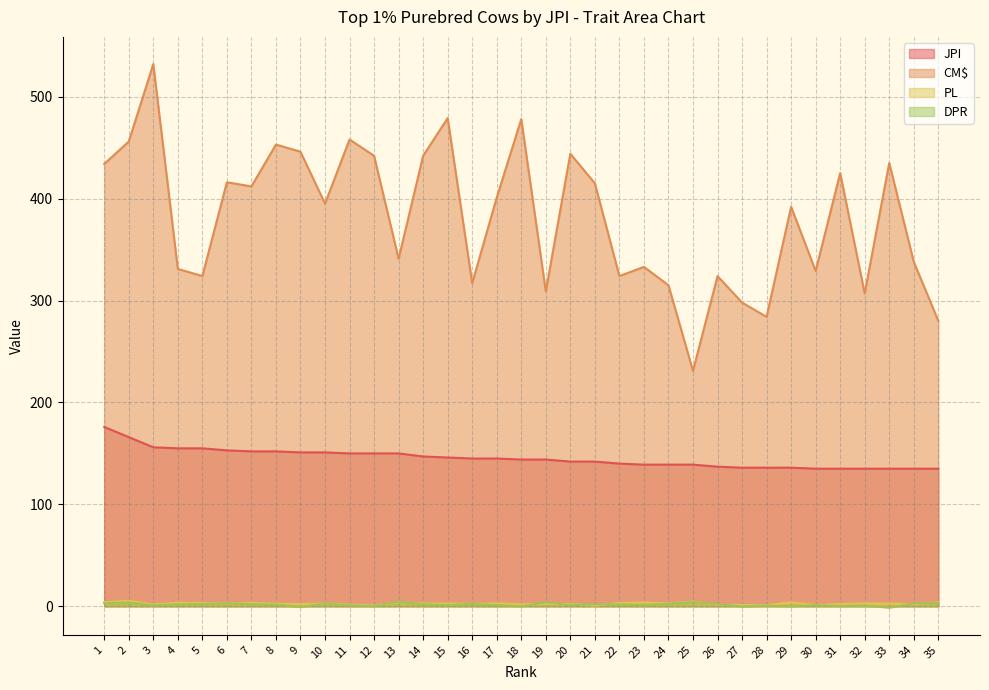

How many values in the CM$ series are below 395?

17